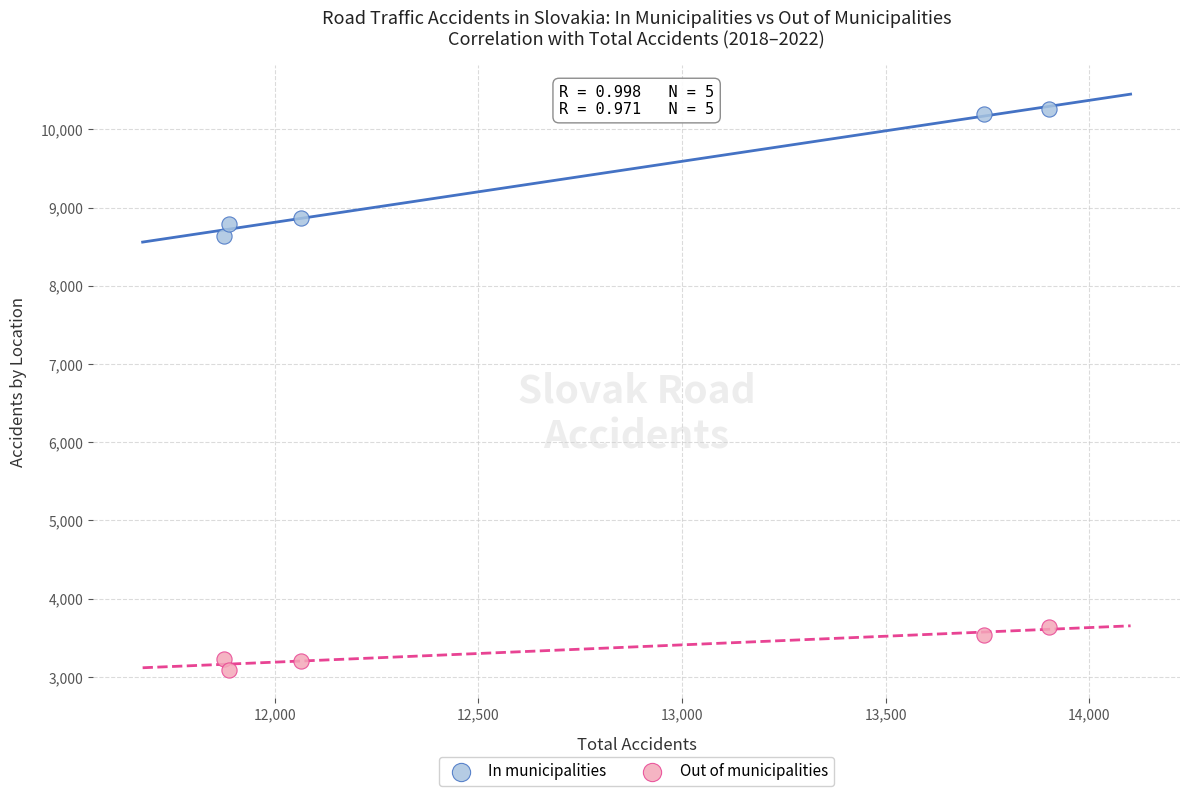

Which series reaches the maximum Y coordinate?

In municipalities